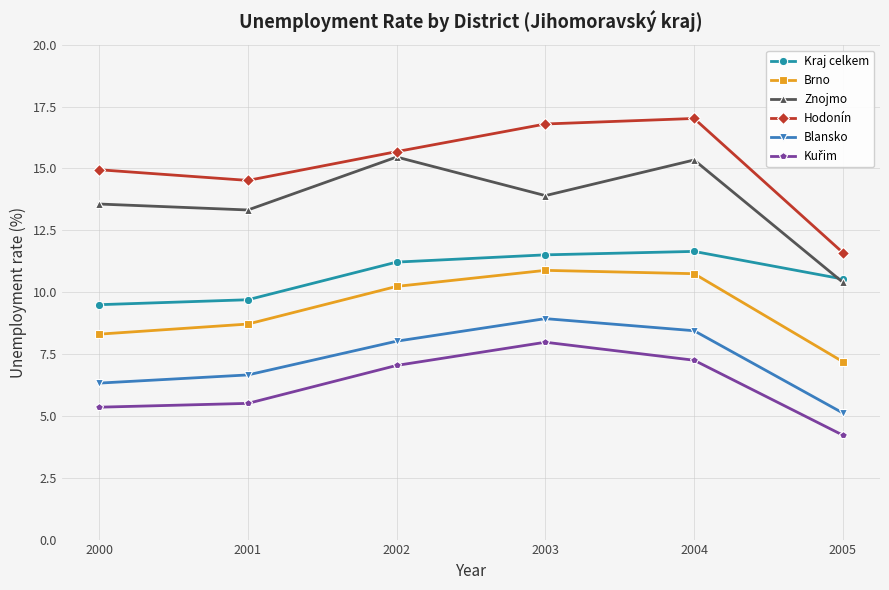

What is the smallest value displayed?

4.2